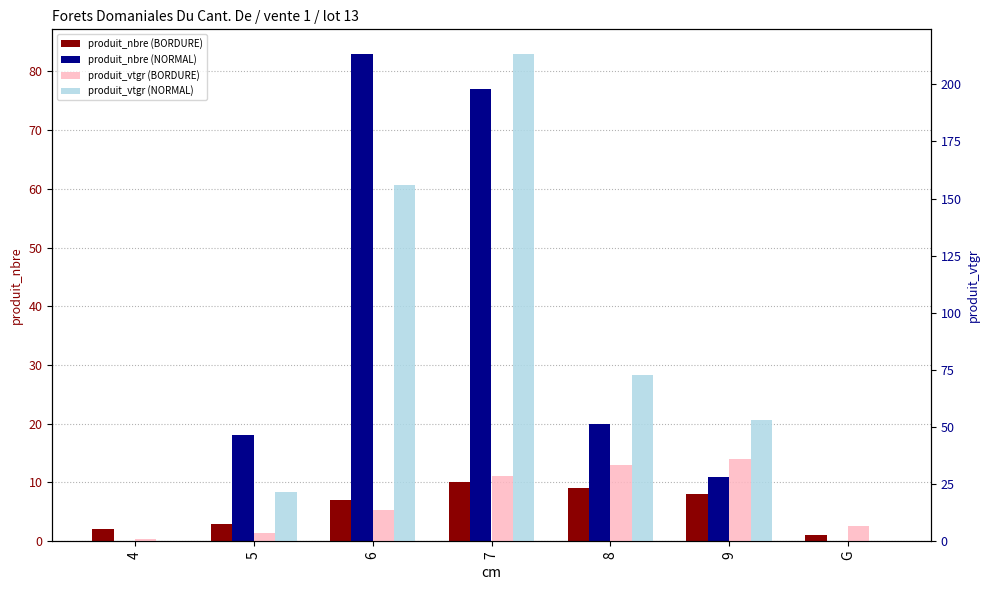

List the labels in order of produit_nbre (BORDURE) value, smallest first.

G, 4, 5, 6, 9, 8, 7